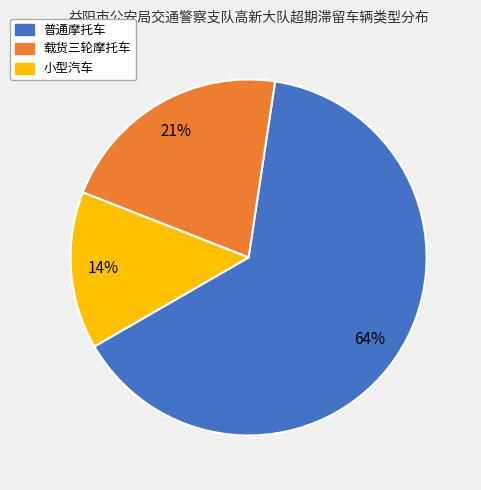

To the nearest percent, what is the average slice percentage?

33%